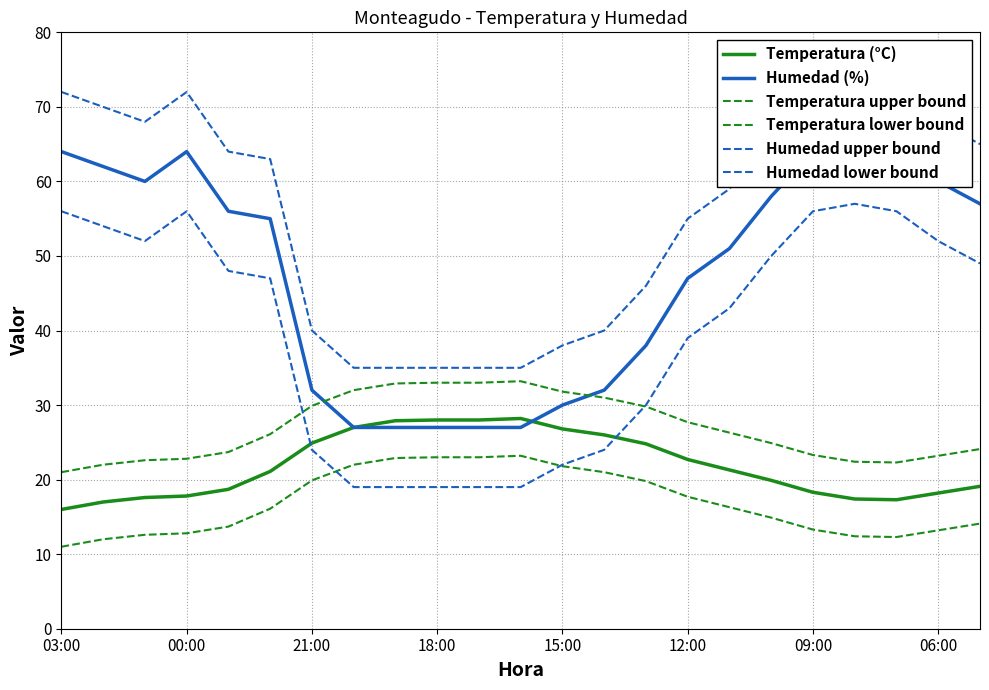

What is the average value of the Humedad lower bound series?

39.6